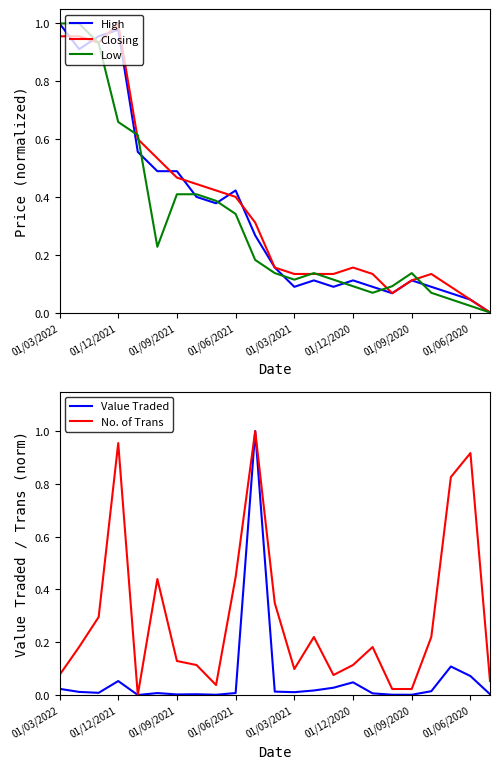

What is the total value across all series at 10?

2.8